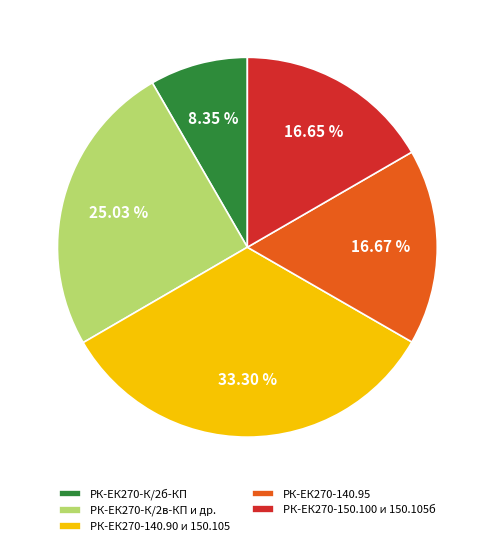

Is there any slice that represents more than half of the pie?

No